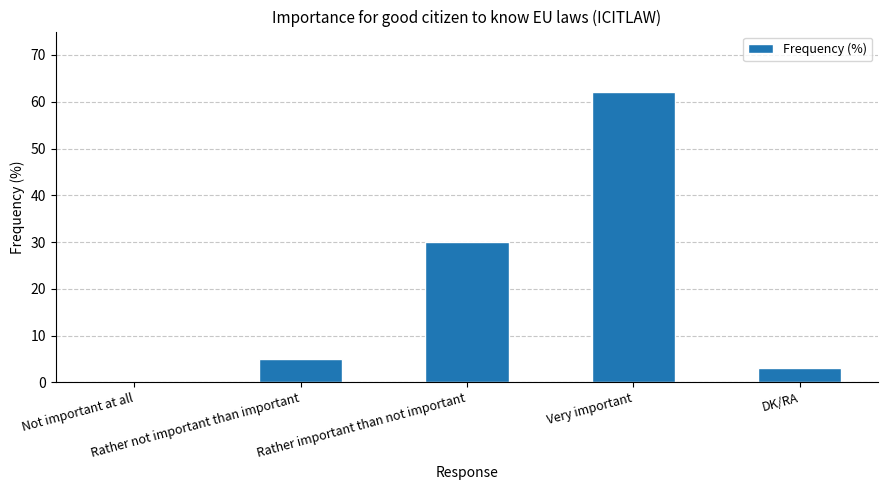

What is the difference between the values at Not important at all and Rather not important than important?

5